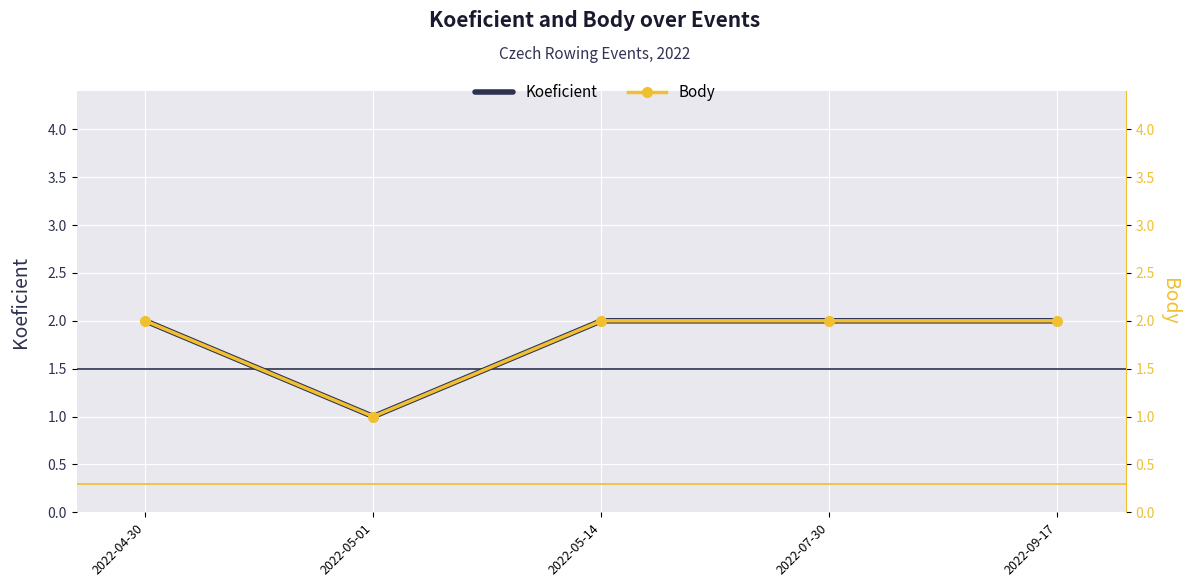

What is the label of the 5th point from the right?

2022-04-30